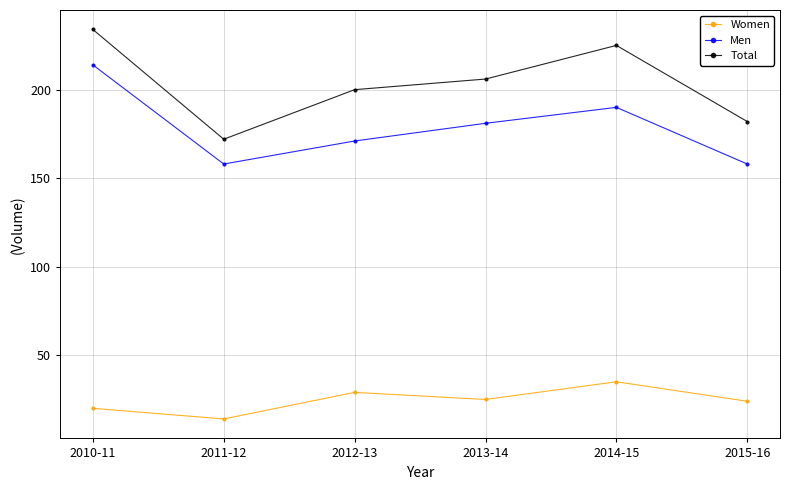

Where is the first local minimum for Men?

2011-12